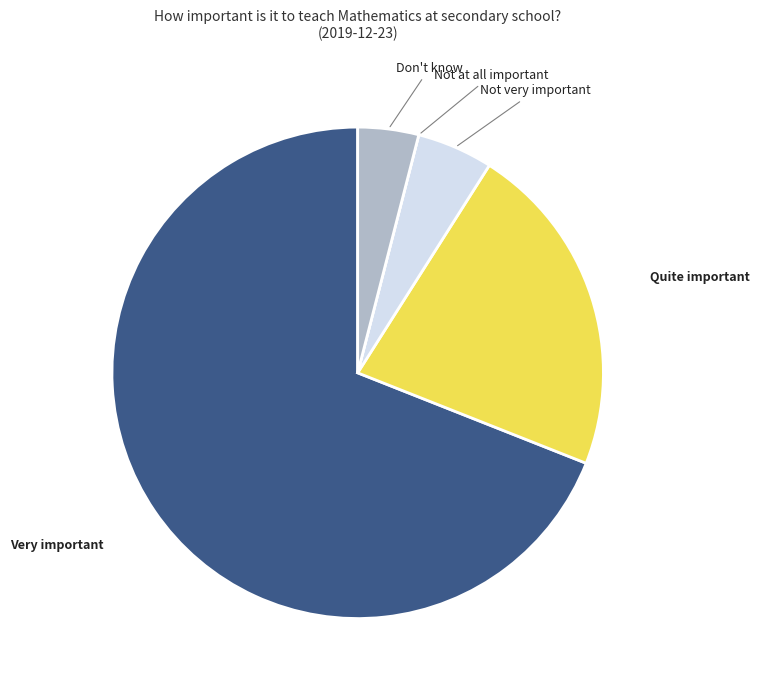

Between Don't know and Quite important, which is larger?

Quite important